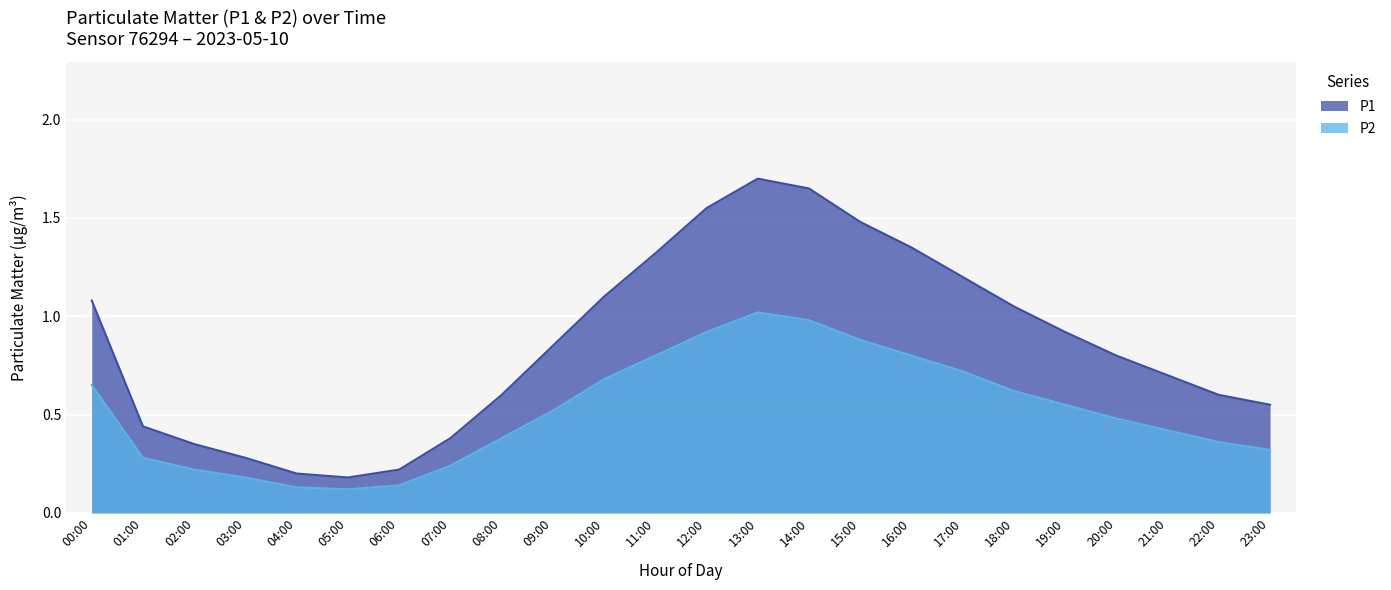

True or false: P2 has a value of 0.9 at 15:00.

True